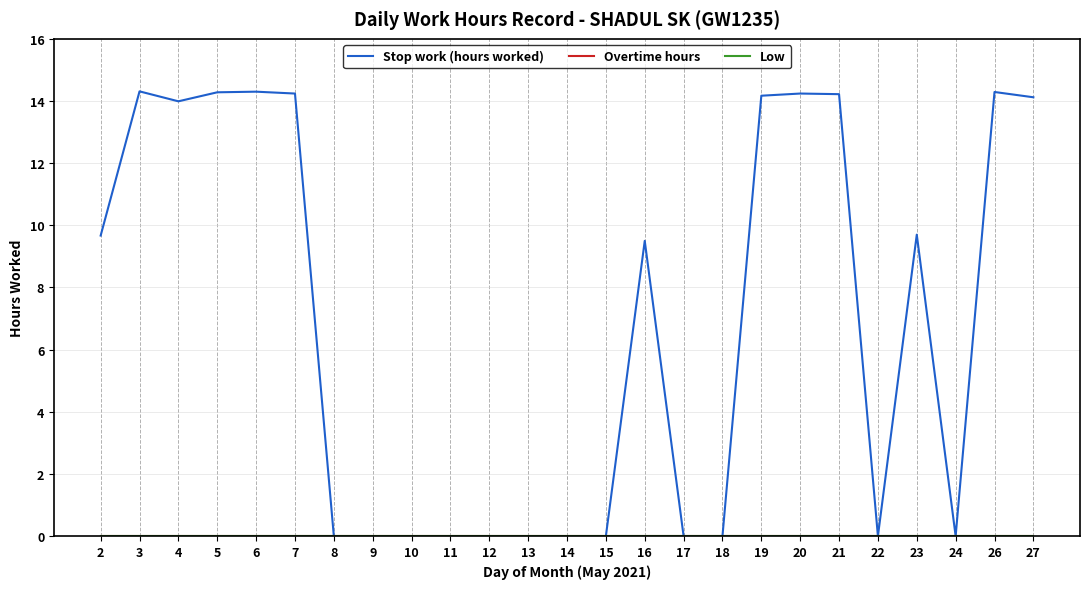

How many lines are shown in the chart?

3